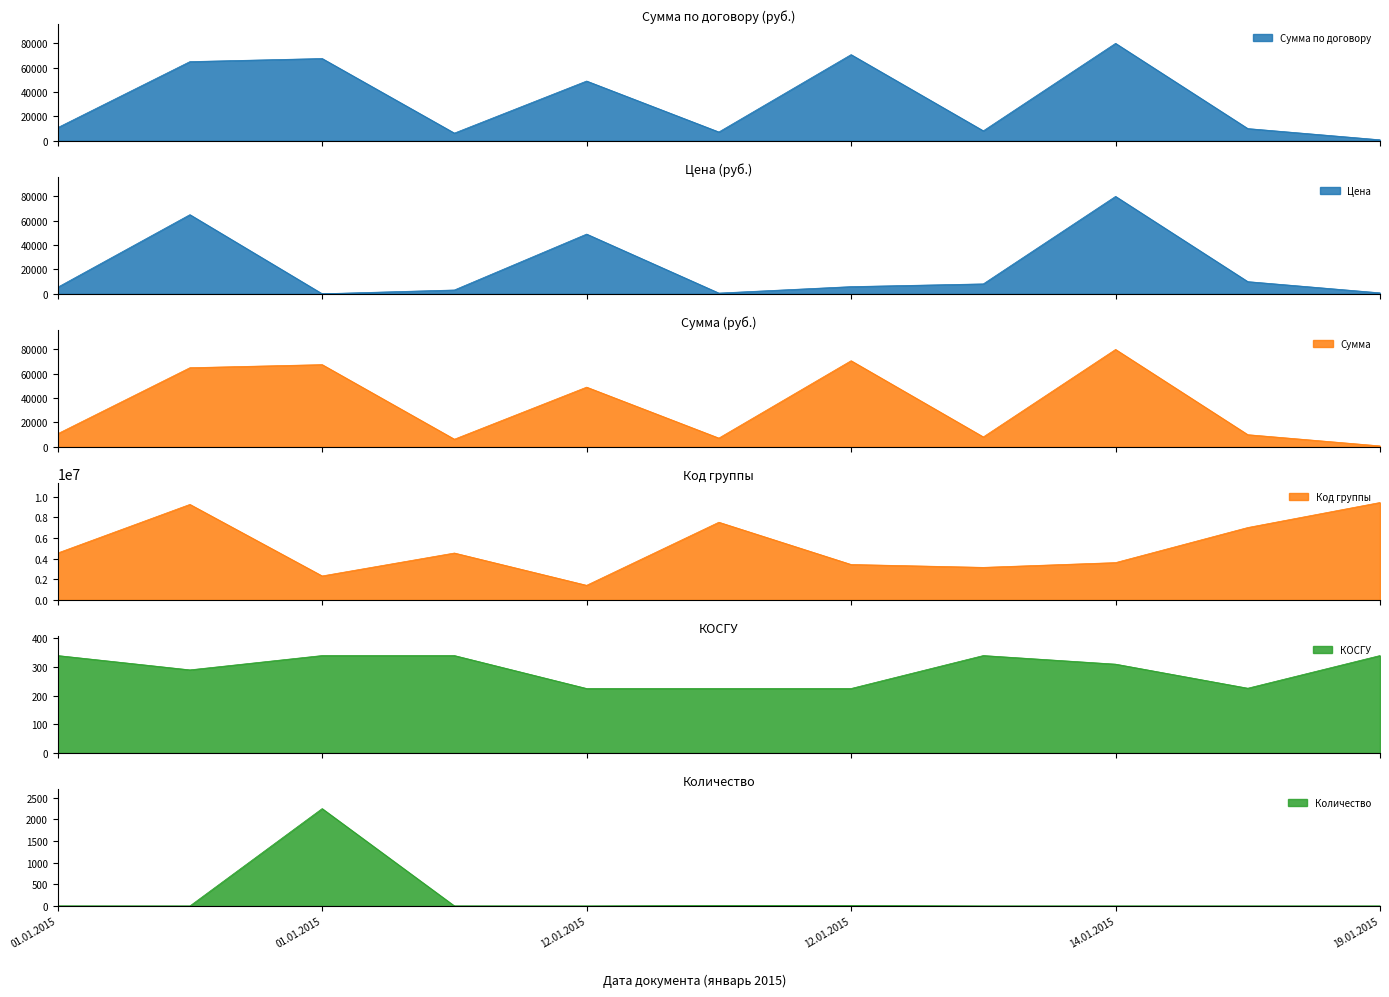

What are all the series names shown in the legend?

Сумма по договору, Цена, Сумма, Код группы, КОСГУ, Количество